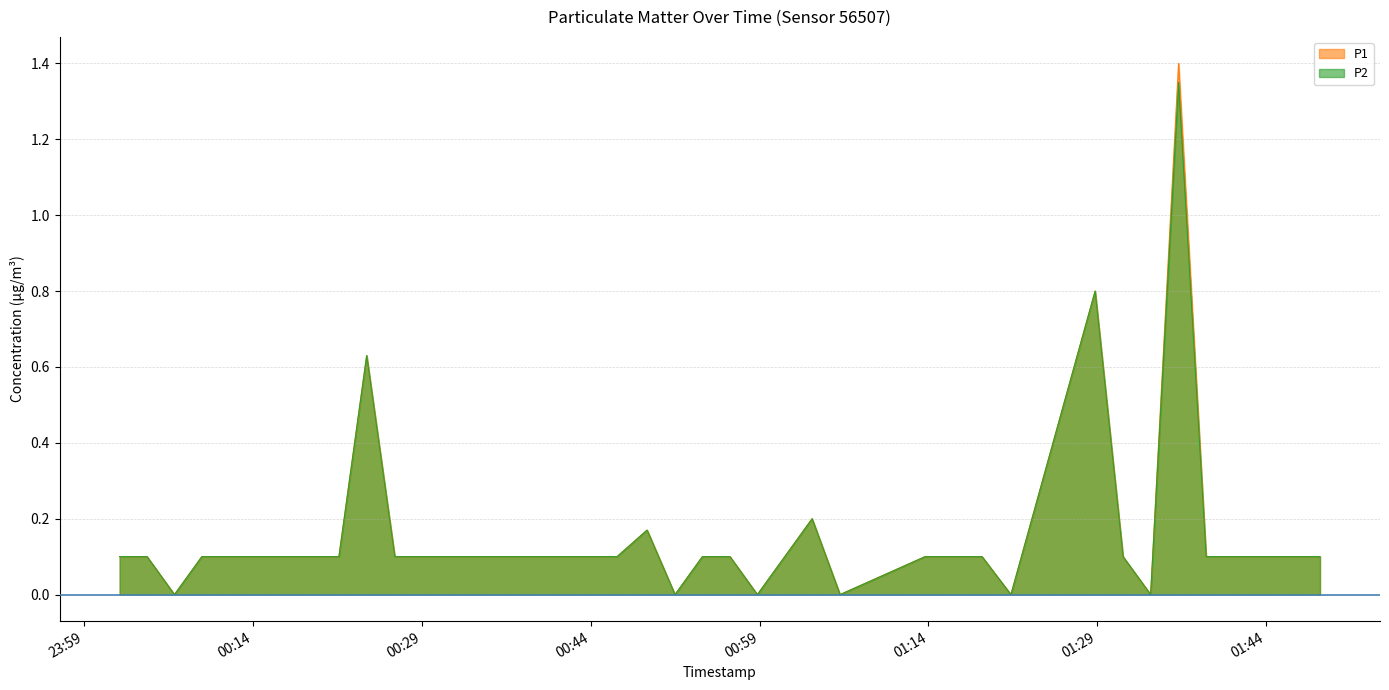

Reading right to left, transcribe all the data shown in this chart.

P1: 2022-10-16T01:48:48=0.1	2022-10-16T01:46:22=0.1	2022-10-16T01:43:53=0.1	2022-10-16T01:41:19=0.1	2022-10-16T01:38:41=0.1	2022-10-16T01:36:14=1.4	2022-10-16T01:33:45=0.0	2022-10-16T01:31:18=0.1	2022-10-16T01:28:49=0.8	2022-10-16T01:21:20=0.0	2022-10-16T01:18:46=0.1	2022-10-16T01:16:15=0.1	2022-10-16T01:13:42=0.1	2022-10-16T01:06:09=0.0	2022-10-16T01:03:40=0.2	2022-10-16T01:01:14=0.1	2022-10-16T00:58:48=0.0	2022-10-16T00:56:22=0.1	2022-10-16T00:53:55=0.1	2022-10-16T00:51:29=0.0	2022-10-16T00:49:00=0.2	2022-10-16T00:46:20=0.1	2022-10-16T00:43:49=0.1	2022-10-16T00:41:21=0.1	2022-10-16T00:38:51=0.1	2022-10-16T00:36:21=0.1	2022-10-16T00:33:54=0.1	2022-10-16T00:31:28=0.1	2022-10-16T00:29:01=0.1	2022-10-16T00:26:35=0.1	2022-10-16T00:24:05=0.6	2022-10-16T00:21:37=0.1	2022-10-16T00:19:11=0.1	2022-10-16T00:16:44=0.1	2022-10-16T00:14:18=0.1	2022-10-16T00:11:52=0.1	2022-10-16T00:09:26=0.1	2022-10-16T00:07:00=0.0	2022-10-16T00:04:34=0.1	2022-10-16T00:02:08=0.1
P2: 2022-10-16T01:48:48=0.1	2022-10-16T01:46:22=0.1	2022-10-16T01:43:53=0.1	2022-10-16T01:41:19=0.1	2022-10-16T01:38:41=0.1	2022-10-16T01:36:14=1.4	2022-10-16T01:33:45=0.0	2022-10-16T01:31:18=0.1	2022-10-16T01:28:49=0.8	2022-10-16T01:21:20=0.0	2022-10-16T01:18:46=0.1	2022-10-16T01:16:15=0.1	2022-10-16T01:13:42=0.1	2022-10-16T01:06:09=0.0	2022-10-16T01:03:40=0.2	2022-10-16T01:01:14=0.1	2022-10-16T00:58:48=0.0	2022-10-16T00:56:22=0.1	2022-10-16T00:53:55=0.1	2022-10-16T00:51:29=0.0	2022-10-16T00:49:00=0.2	2022-10-16T00:46:20=0.1	2022-10-16T00:43:49=0.1	2022-10-16T00:41:21=0.1	2022-10-16T00:38:51=0.1	2022-10-16T00:36:21=0.1	2022-10-16T00:33:54=0.1	2022-10-16T00:31:28=0.1	2022-10-16T00:29:01=0.1	2022-10-16T00:26:35=0.1	2022-10-16T00:24:05=0.6	2022-10-16T00:21:37=0.1	2022-10-16T00:19:11=0.1	2022-10-16T00:16:44=0.1	2022-10-16T00:14:18=0.1	2022-10-16T00:11:52=0.1	2022-10-16T00:09:26=0.1	2022-10-16T00:07:00=0.0	2022-10-16T00:04:34=0.1	2022-10-16T00:02:08=0.1